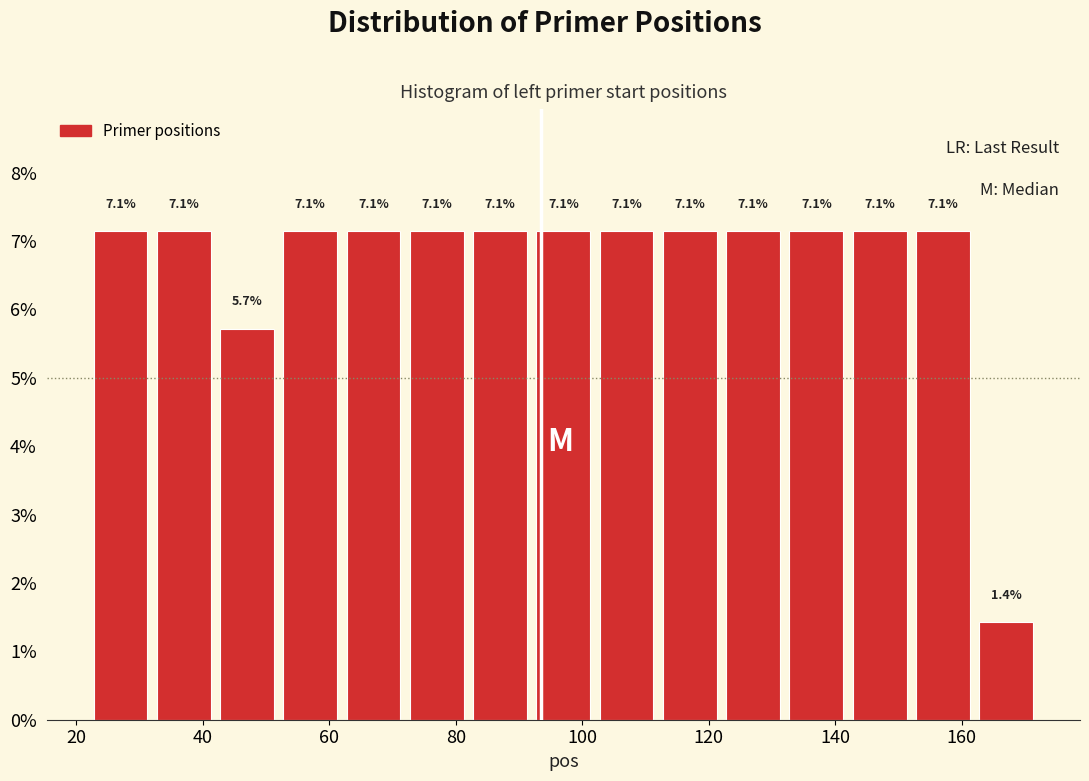

Reading left to right, transcribe this chart: for each bar, give the range it covers on the x-axis and its height.

22 to 32: 7.1
32 to 42: 7.1
42 to 52: 5.7
52 to 62: 7.1
62 to 72: 7.1
72 to 82: 7.1
82 to 92: 7.1
92 to 102: 7.1
102 to 112: 7.1
112 to 122: 7.1
122 to 132: 7.1
132 to 142: 7.1
142 to 152: 7.1
152 to 162: 7.1
162 to 172: 1.4